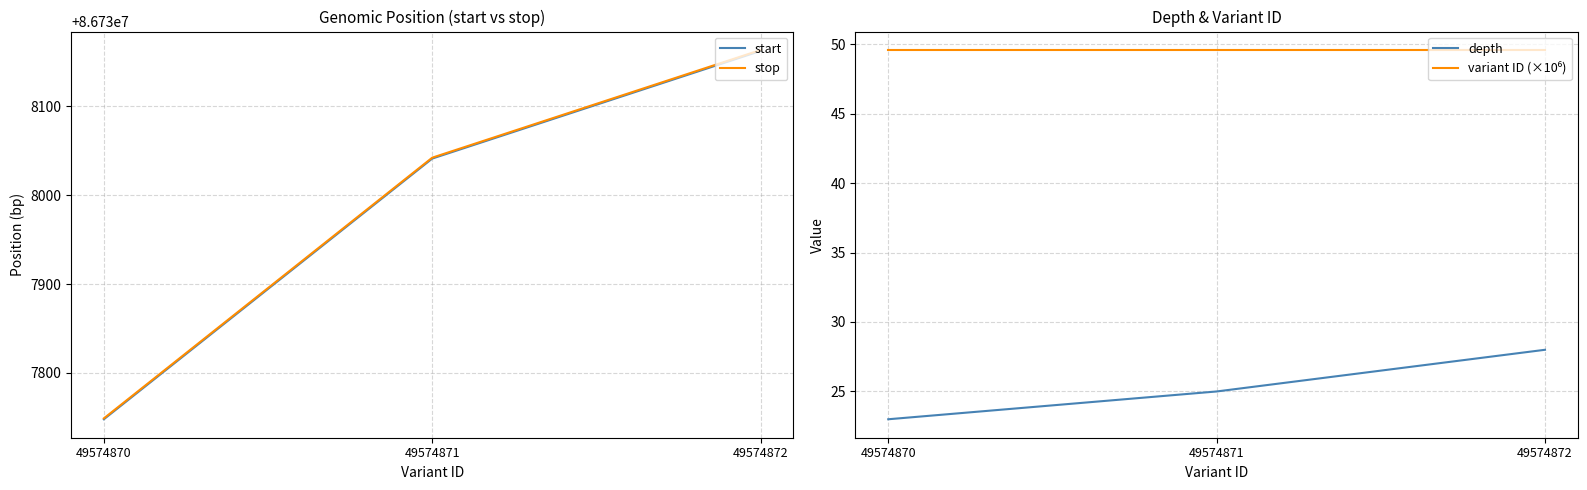

What is the minimum value for variant ID (×10⁶)?

49.6